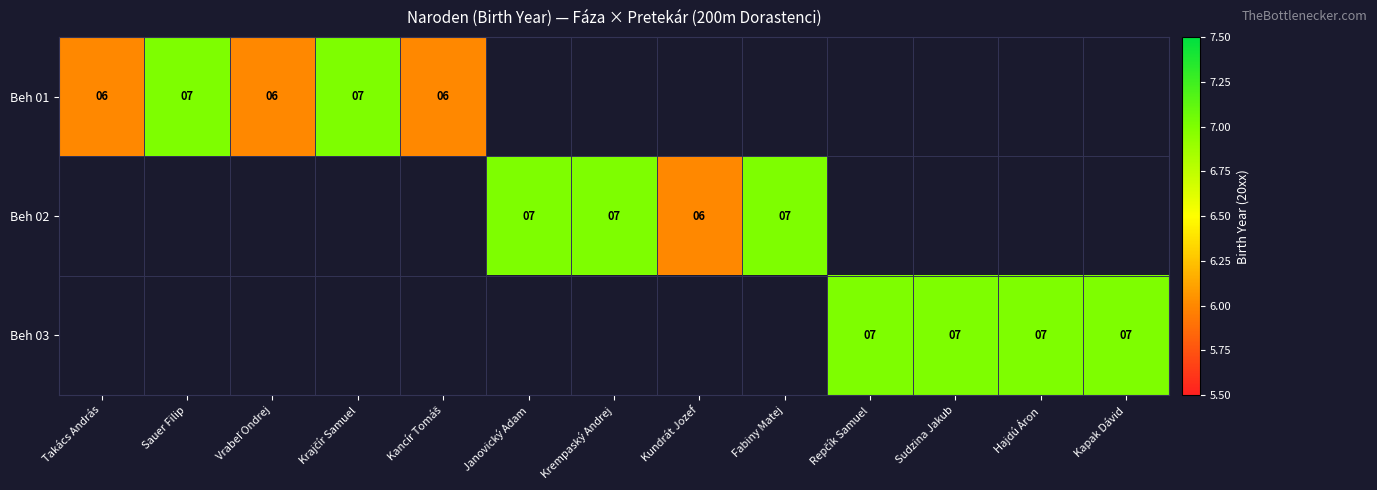

The value of Beh 03 at Sudzina Jakub is 7. True or false?

True